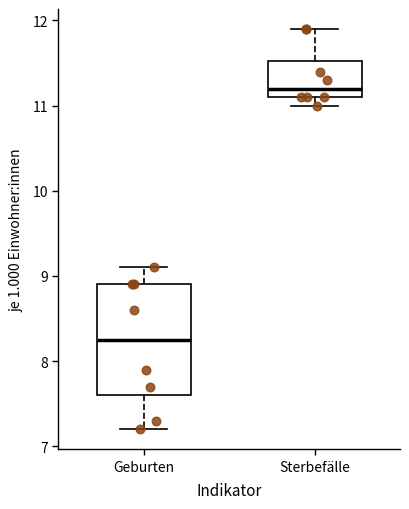

Comparing the boxes themselves (not the whiskers), which one is the tallest?

Geburten